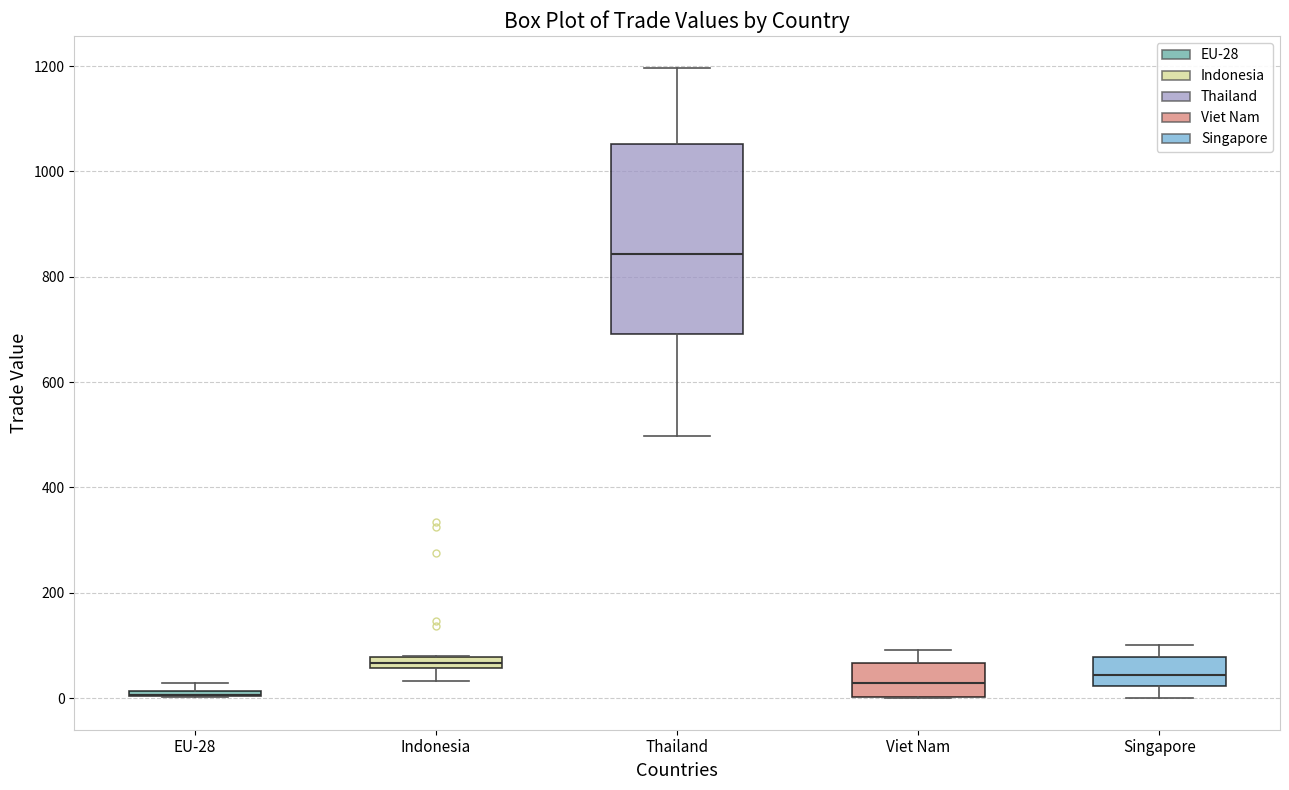

Which box is the tallest, from its lower edge to its upper edge?

Thailand